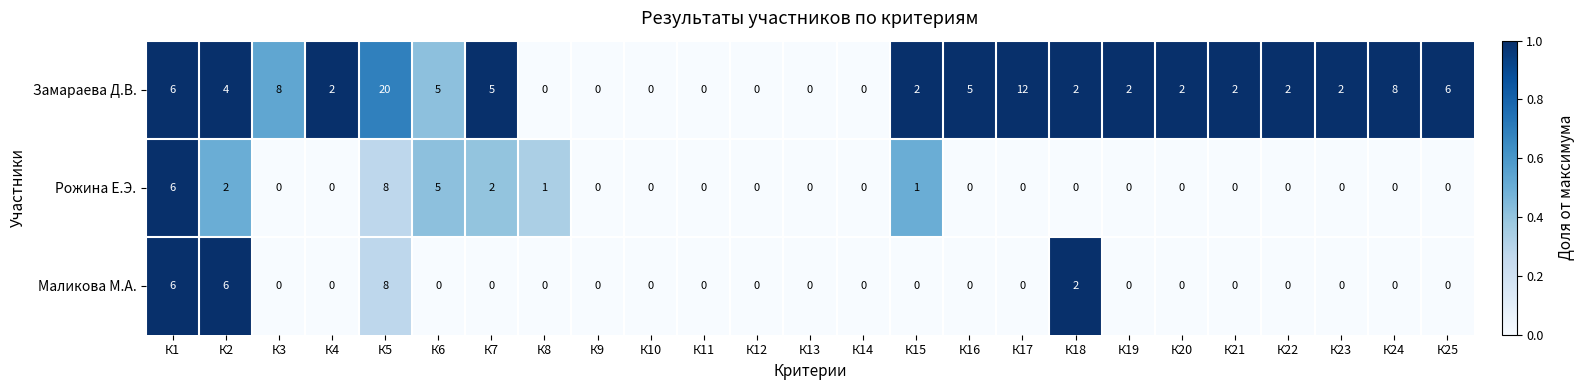

How many Маликова М.А. values are between 0 and 1?

21